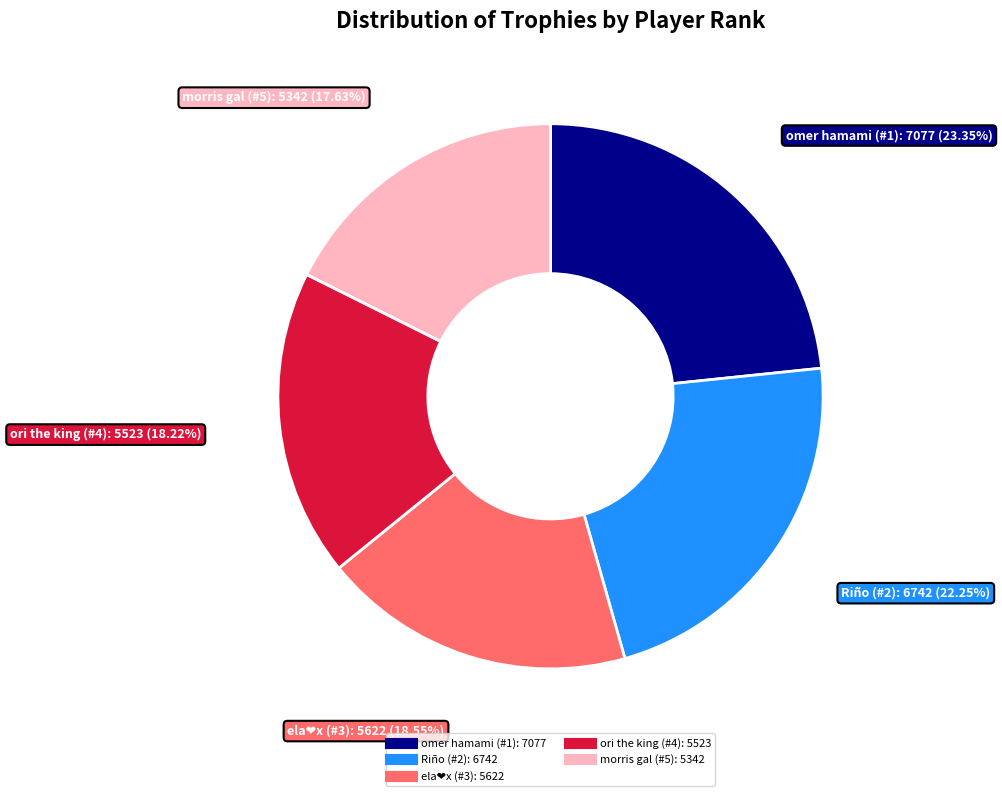

True or false: morris gal (#5) accounts for 26% of the total.

False